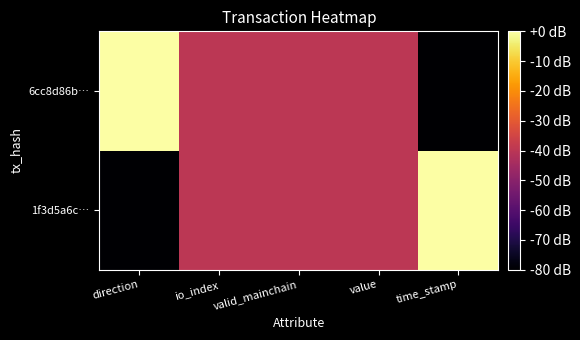

At which category is the sum across all series the highest?

direction